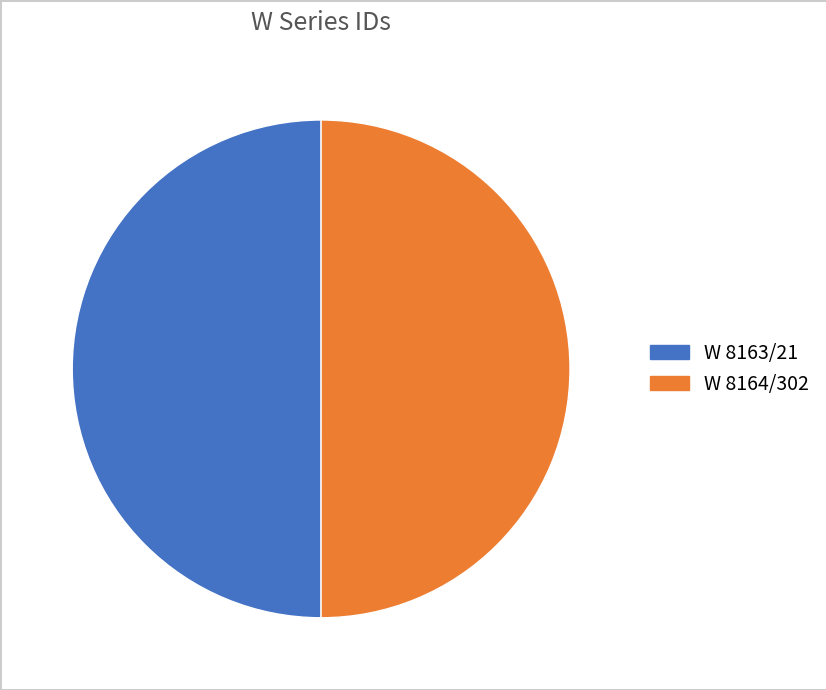

Do W 8163/21 and W 8164/302 together represent more than half of the pie?

Yes